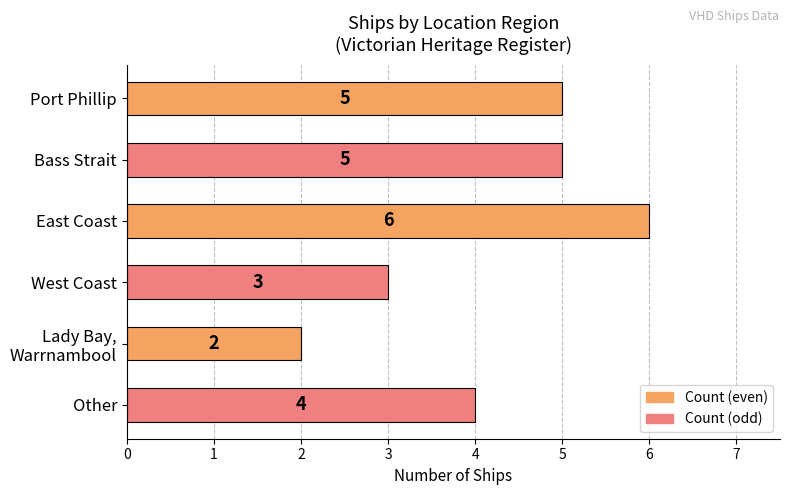

Reading bottom to top, what are all the values shown in this chart?

4	2	3	6	5	5